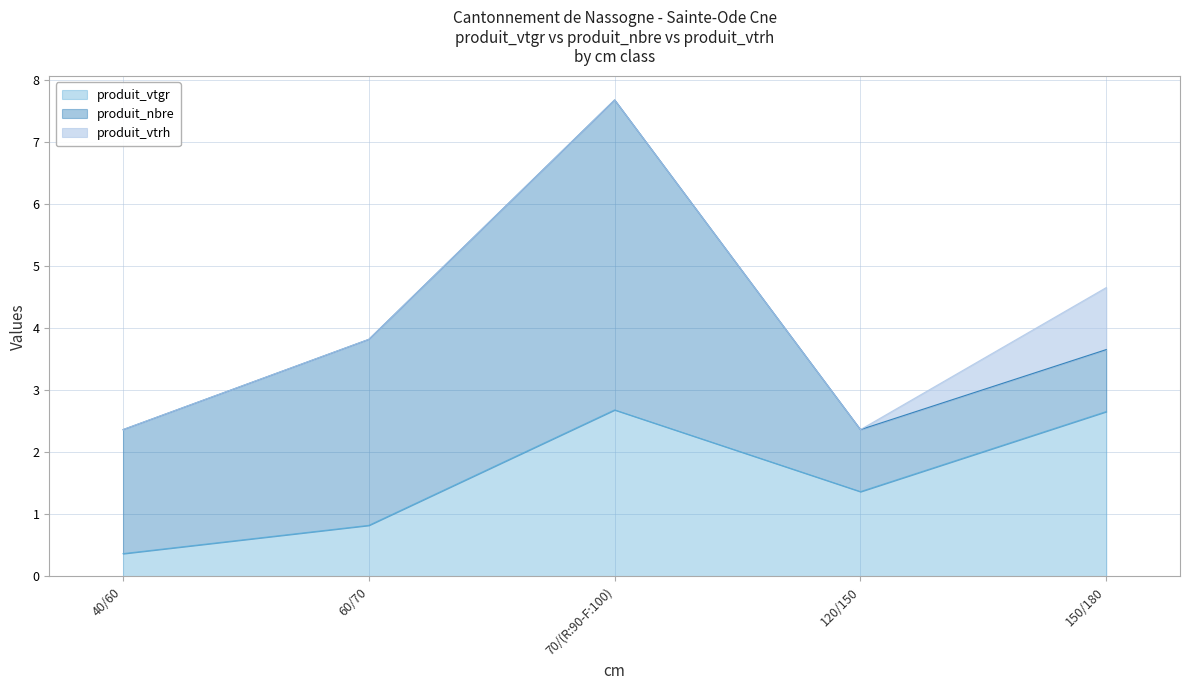

What is the total value across all series at 60/70?

3.8